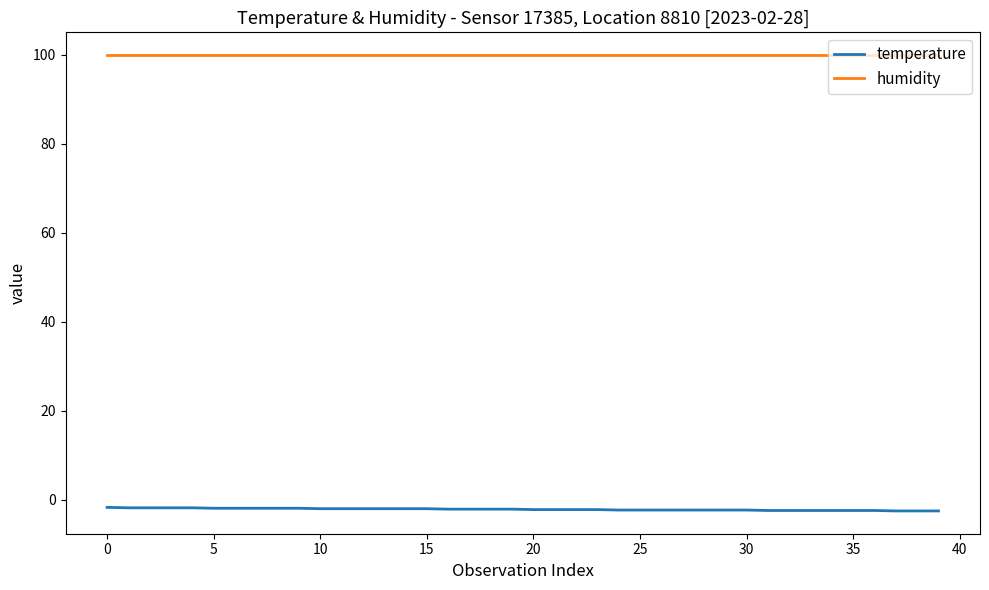

Which series has the widest spread of values?

temperature